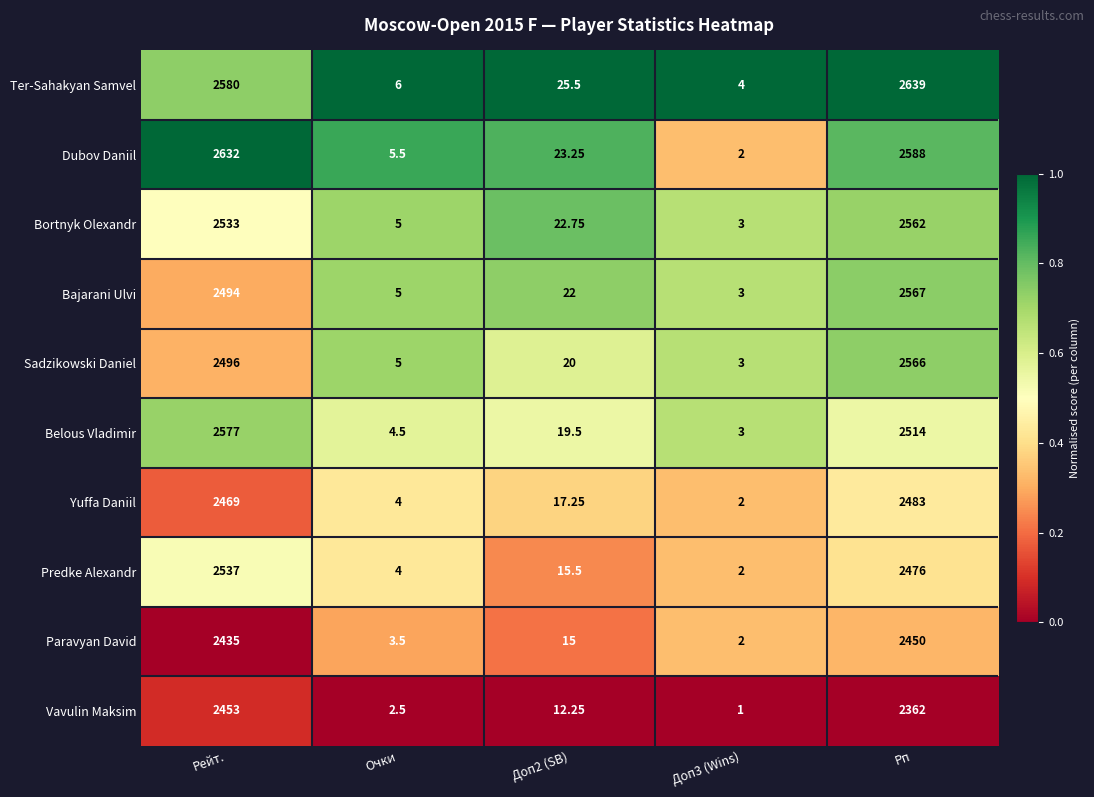

At which category is the sum across all series the highest?

Рп